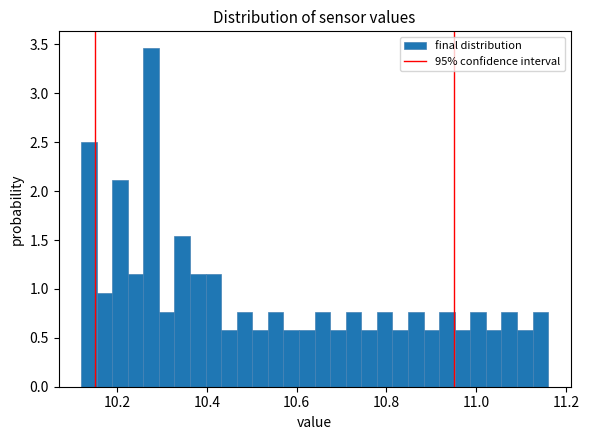

Around what value on the x-axis is the tallest bar? Give the approximate position of its centre, as read against the axis.

10.28